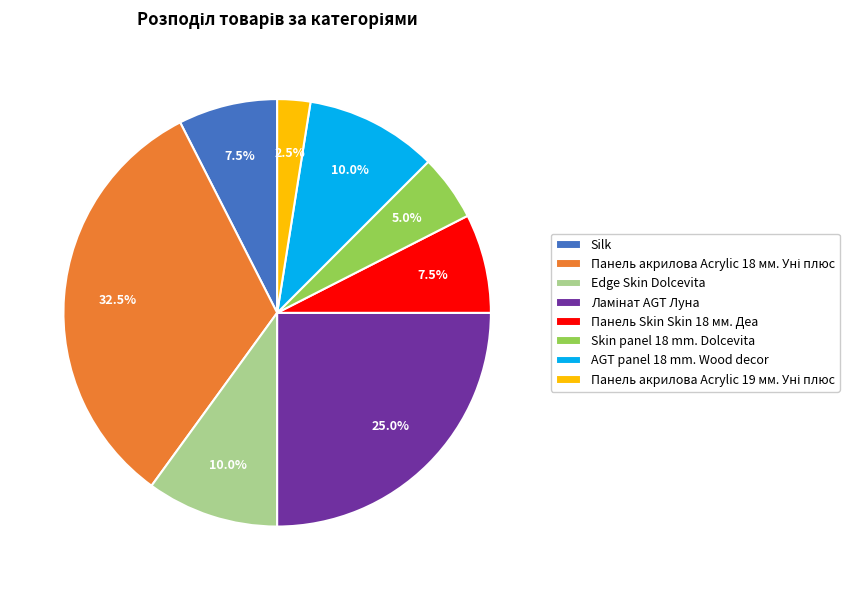

To the nearest percent, what is the average slice percentage?

12%